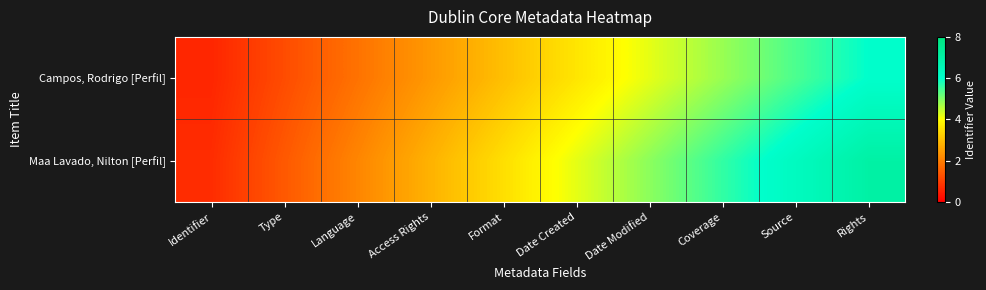

At how many categories does at least one series exceed 4?

5